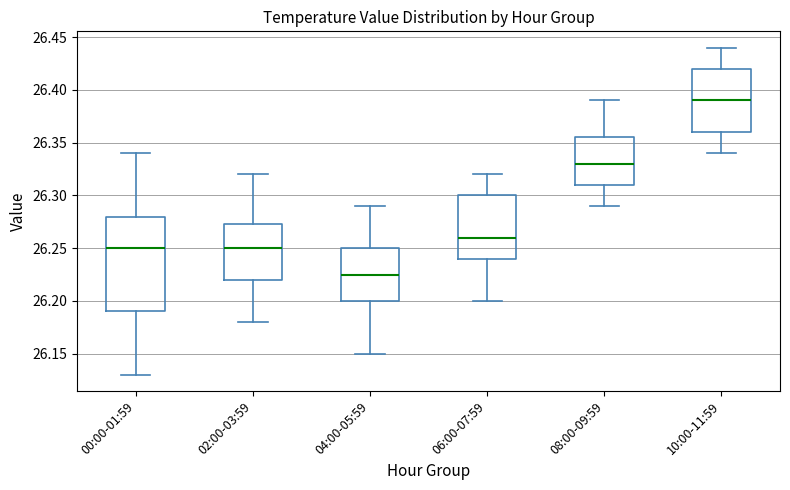

Where is the lower edge of the box for 10:00-11:59 on the y-axis? The values are not printed on the chart, so give them approximately, as read against the axis.

26.360